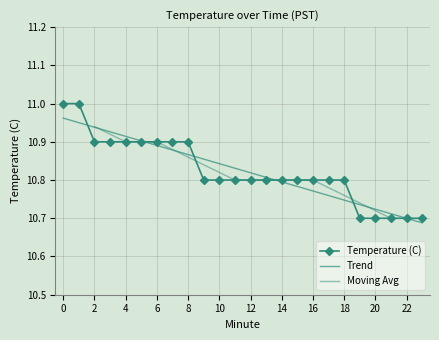

What is the value of the 2nd point from the left?

11.0